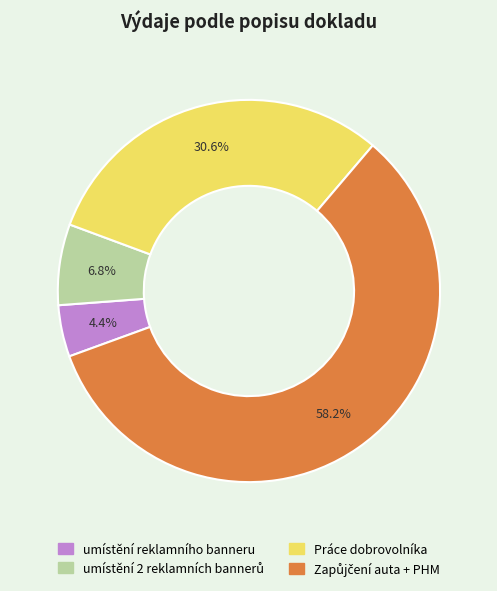

Is there a majority slice in this chart?

Yes